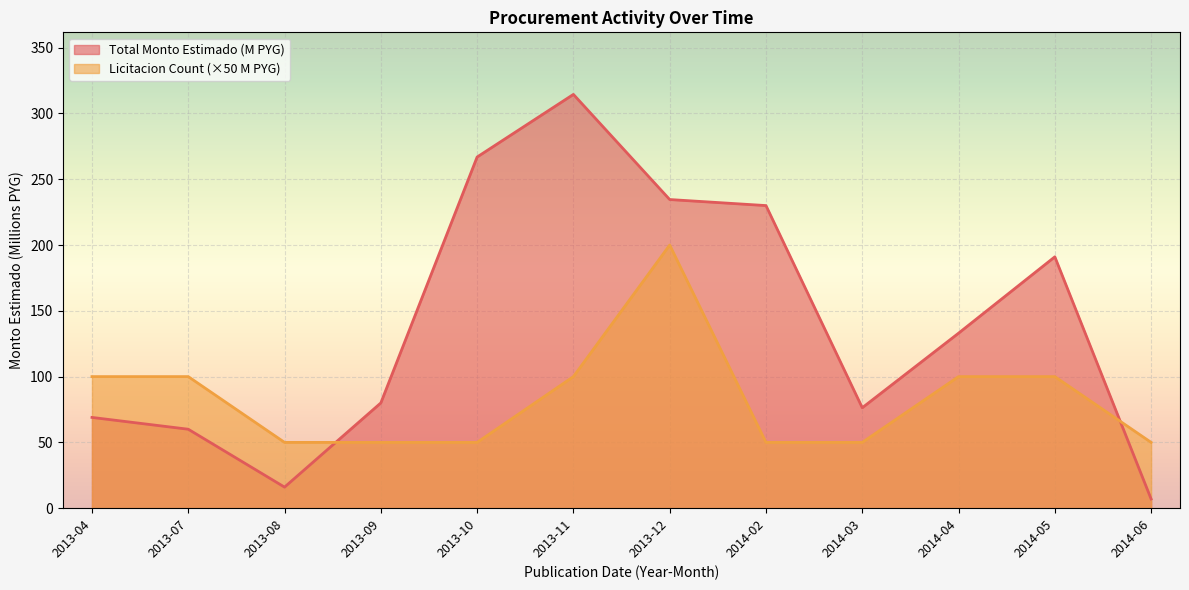

At which label does Total Monto Estimado (M PYG) reach its minimum?

2014-06